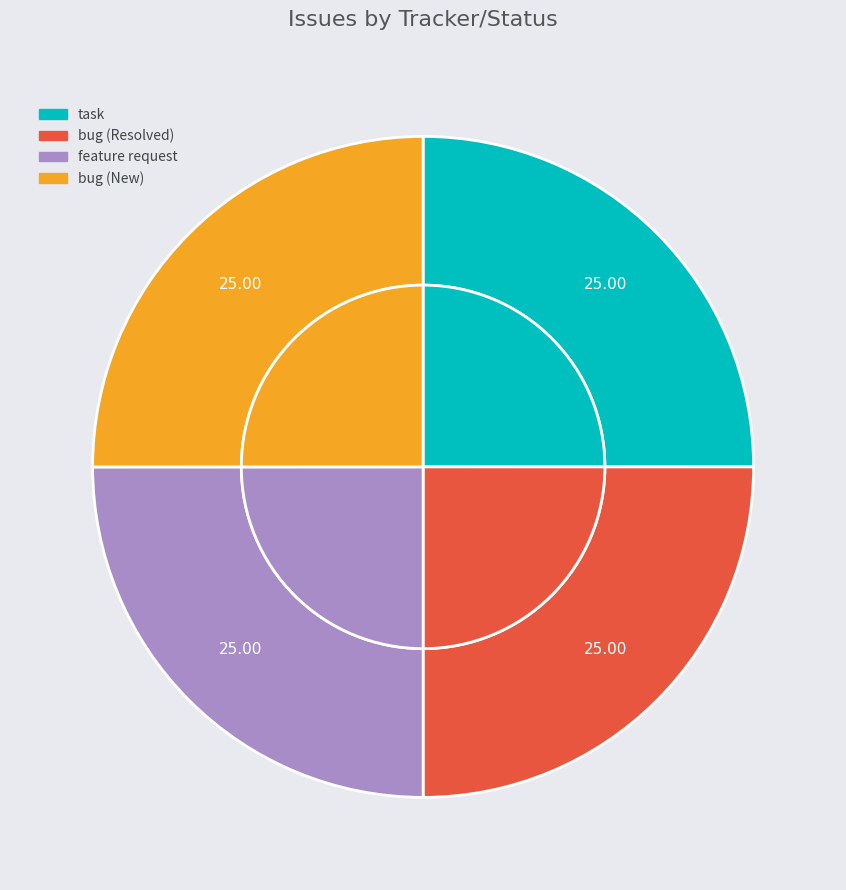

Does any single category account for the majority?

No